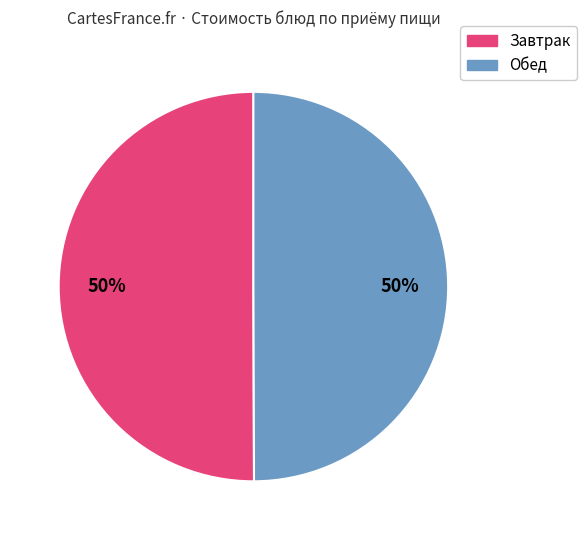

To the nearest percent, what is the average slice percentage?

50%